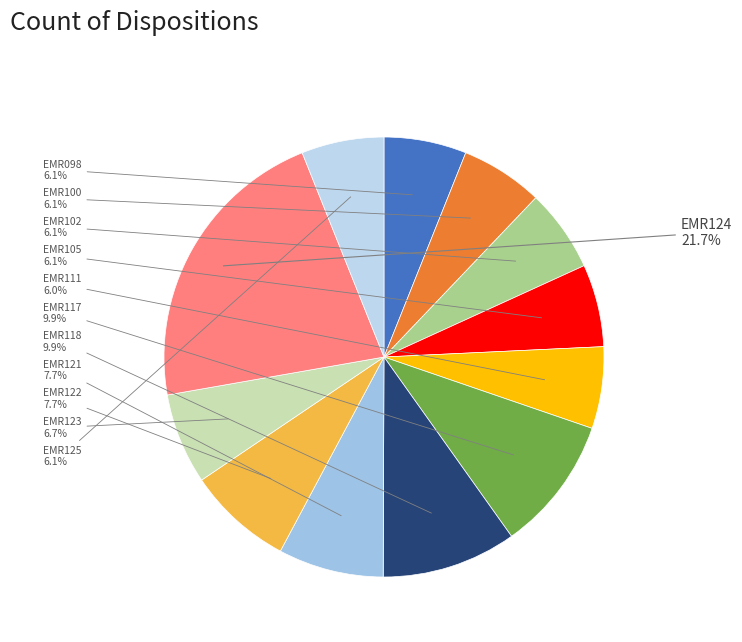

To the nearest percent, what percentage of the pie is EMR124?

22%